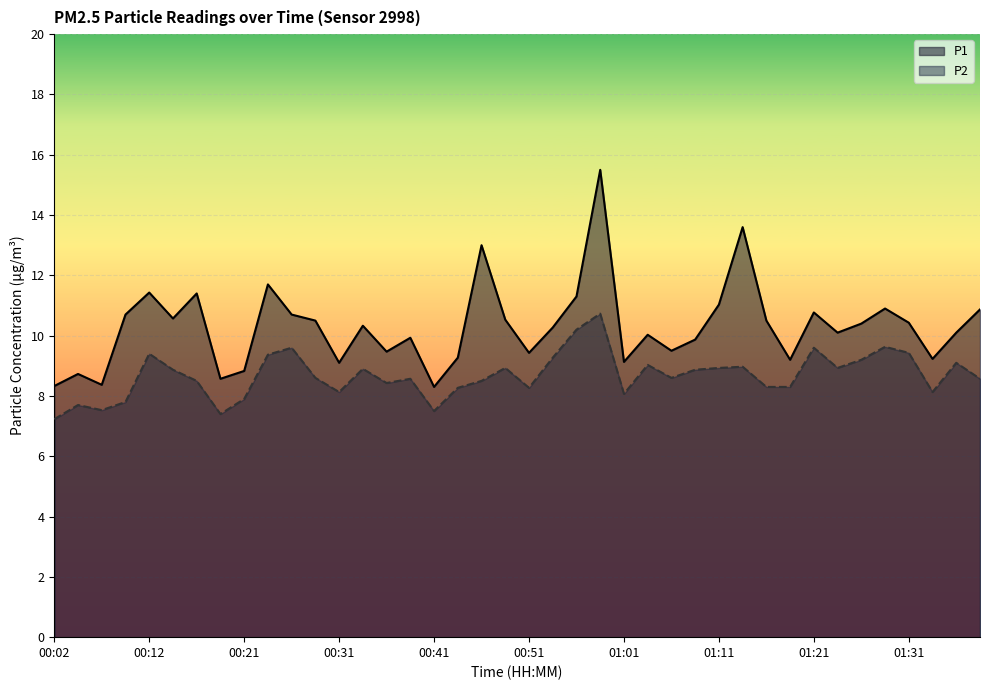

In P1, how many points are lower than both neighbors (excluding endpoints)?

12